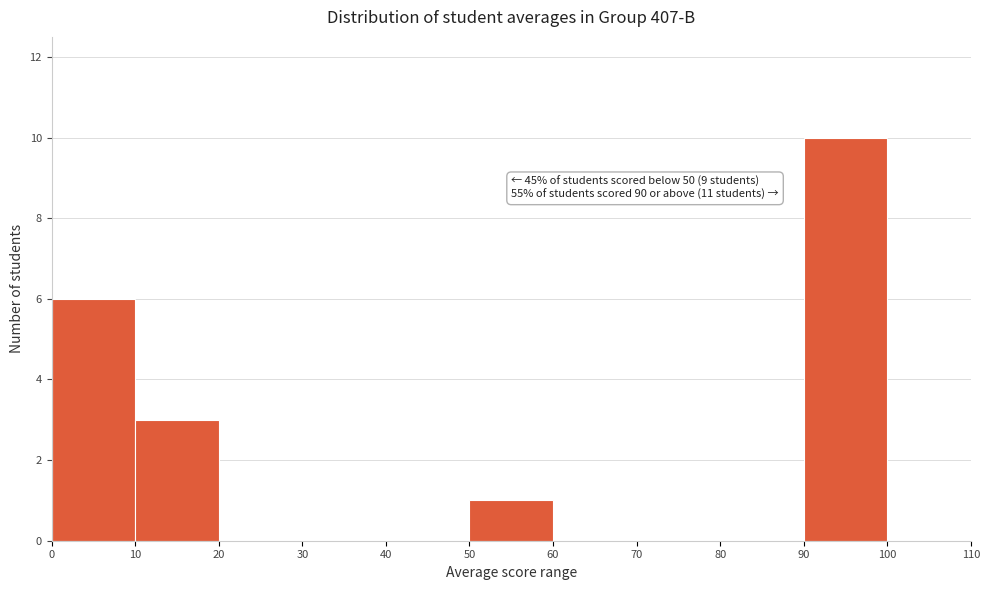

Over which range of the x-axis is the bar tallest?

90 to 100